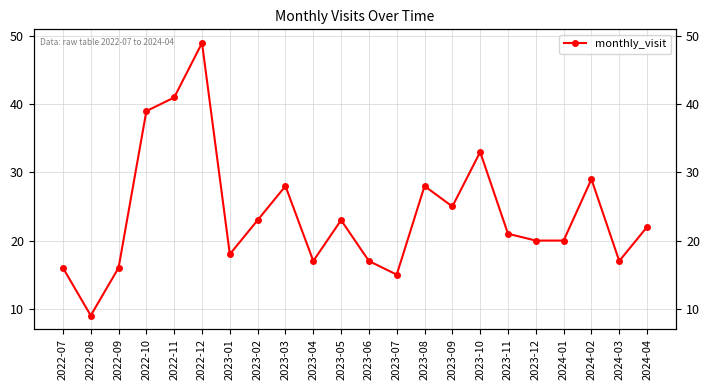

How many series are shown in this chart?

1